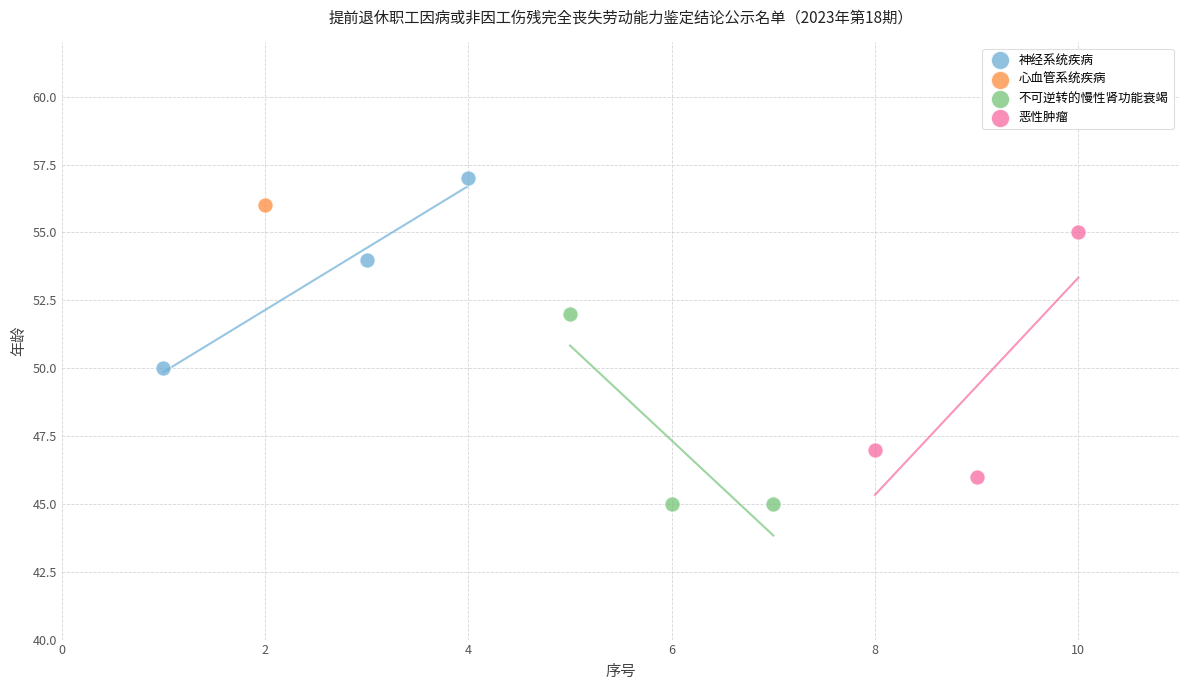

Which series reaches the minimum Y coordinate?

不可逆转的慢性肾功能衰竭